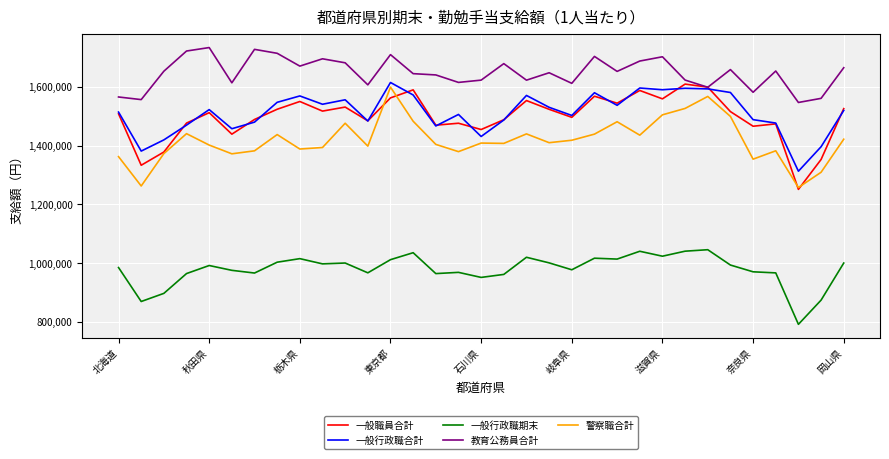

What is the greatest value displayed?

1734089